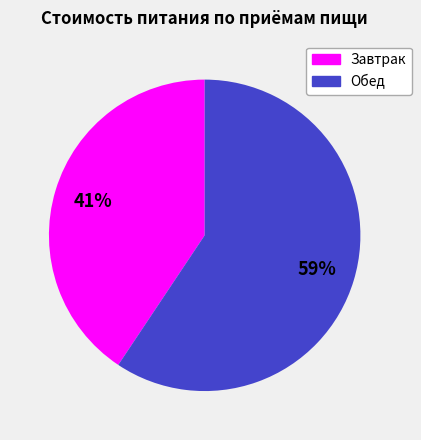

Between Завтрак and Обед, which is larger?

Обед